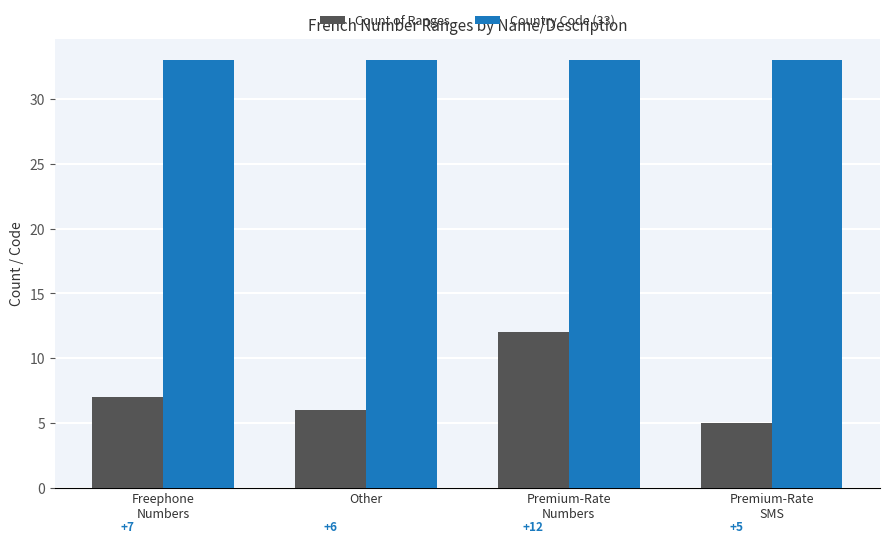

How many Count of Ranges values are between 6 and 12?

3